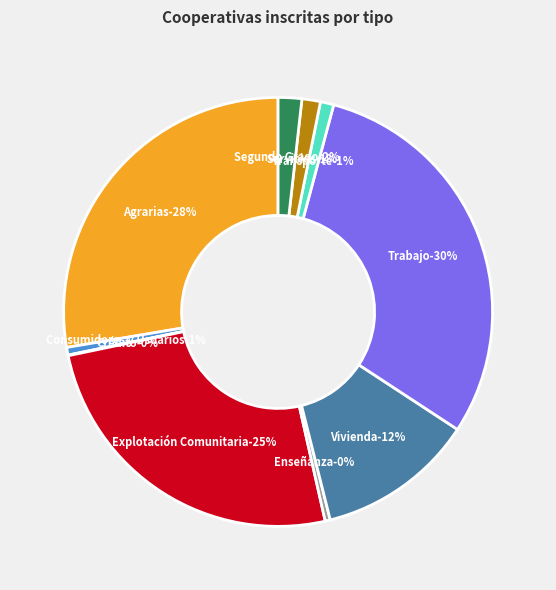

True or false: Servicios accounts for 8% of the total.

False